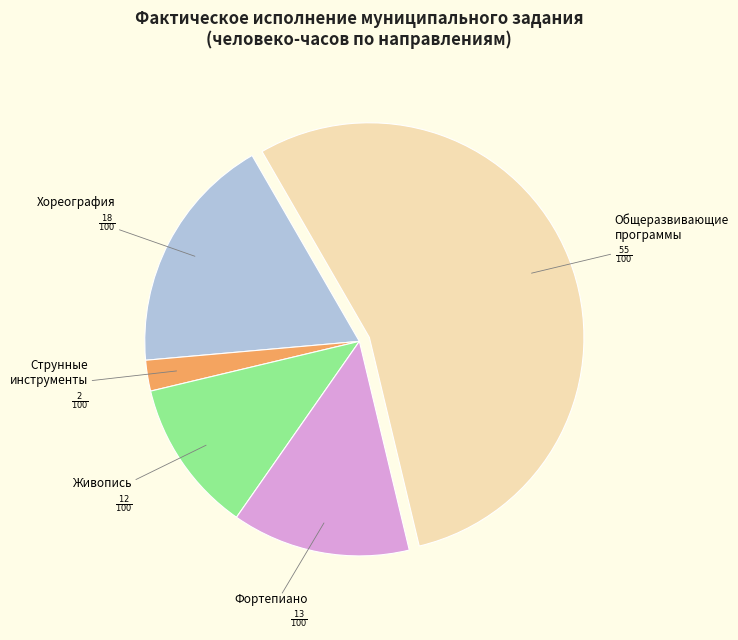

Does any single category account for the majority?

Yes